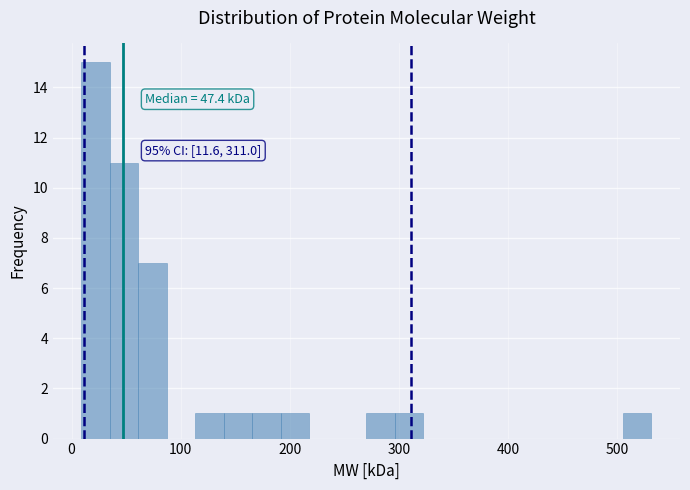

Read against the x-axis, roughly where is the centre of the tallest bar?

20